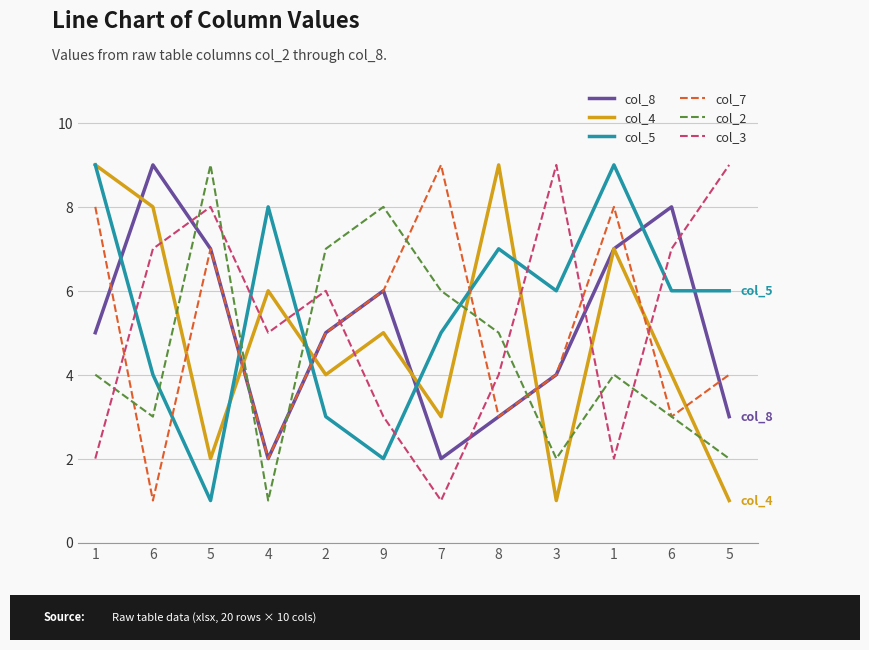

Where is the first local minimum for col_7?

6